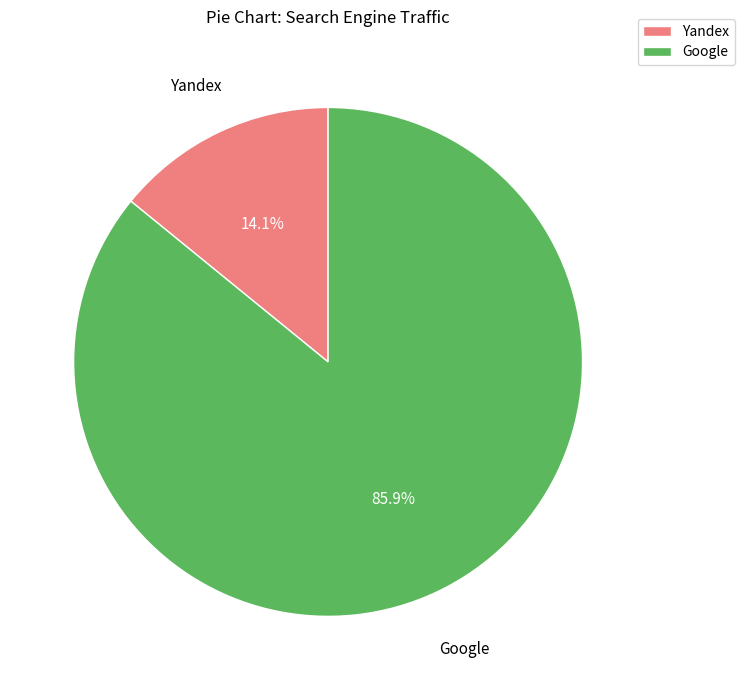

Which has a higher value, Google or Yandex?

Google